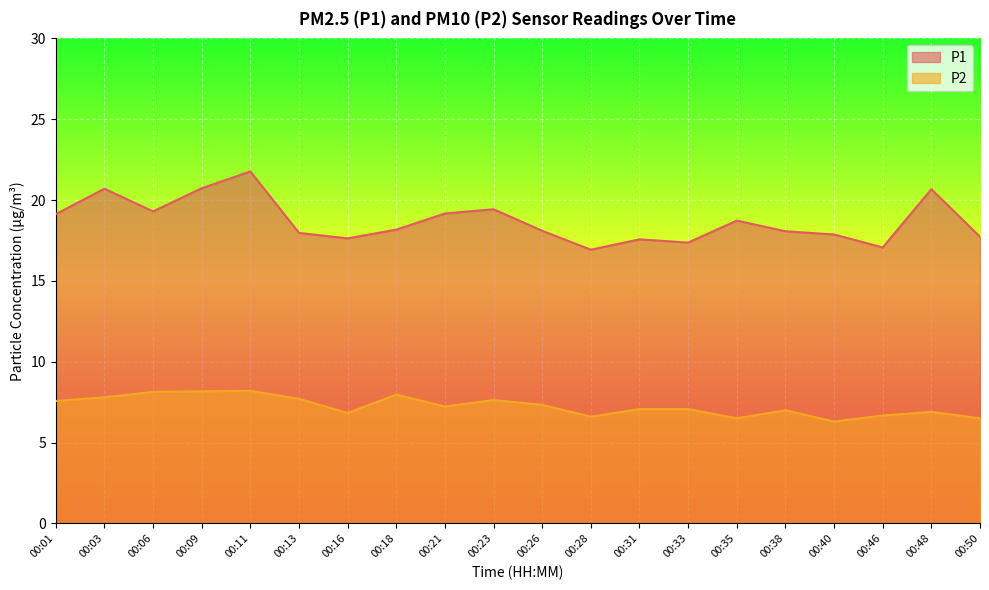

Between 00:38 and 00:33, which is larger?

00:38